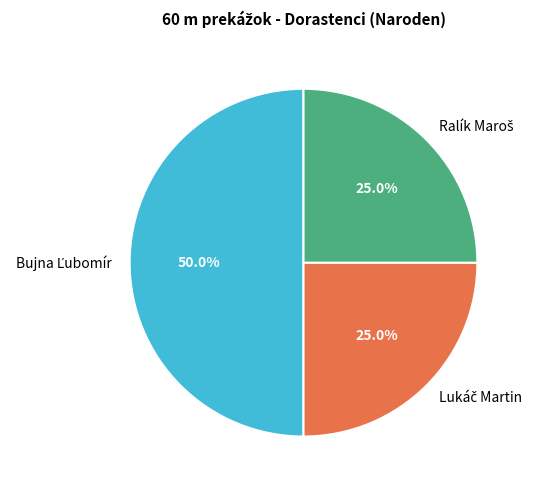

Count the number of slices in the pie.

3